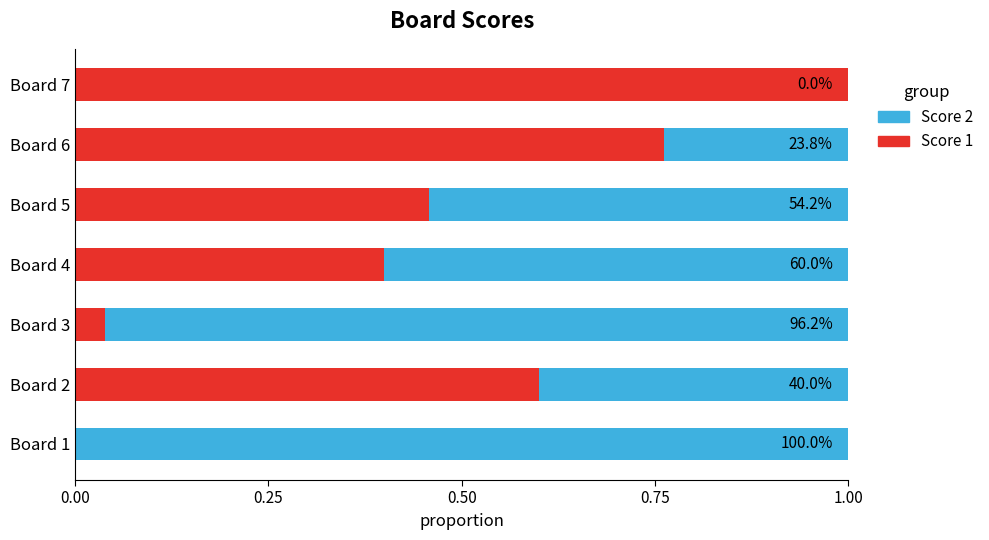

What are all the series names shown in the legend?

Score 2, Score 1